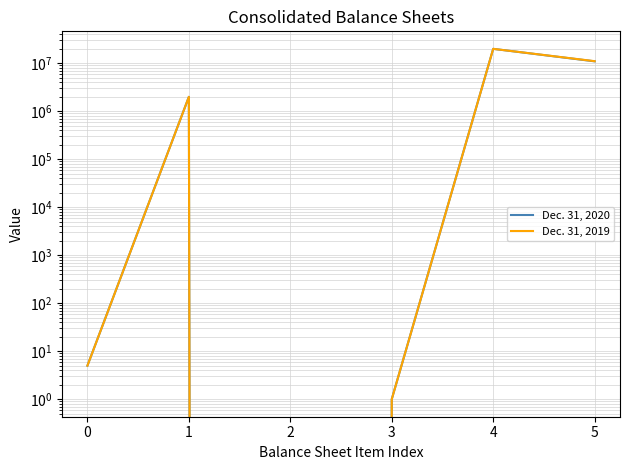

At which label does Dec. 31, 2019 reach its minimum?

2